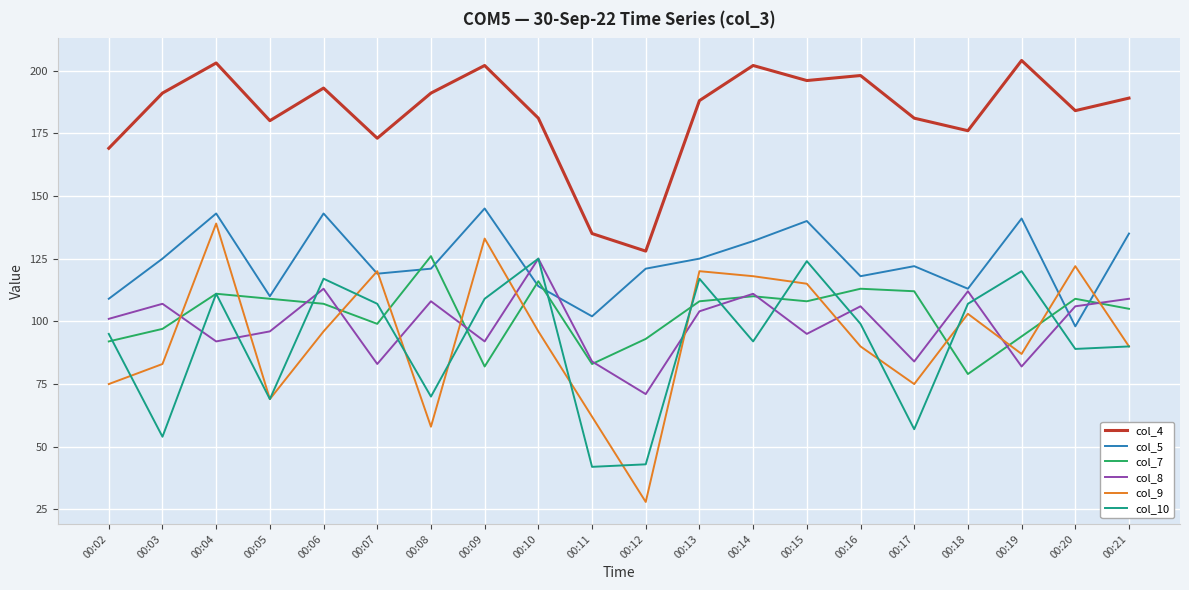

At 00:03, list the series in order from largest to smallest.

col_4, col_5, col_8, col_7, col_9, col_10